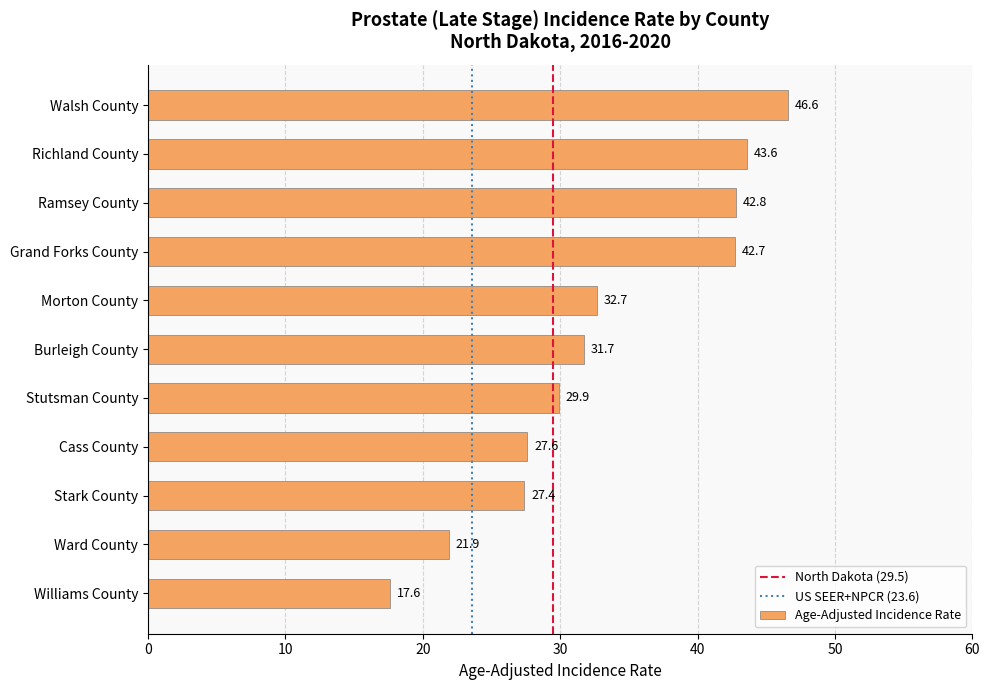

What is the average value?

33.1